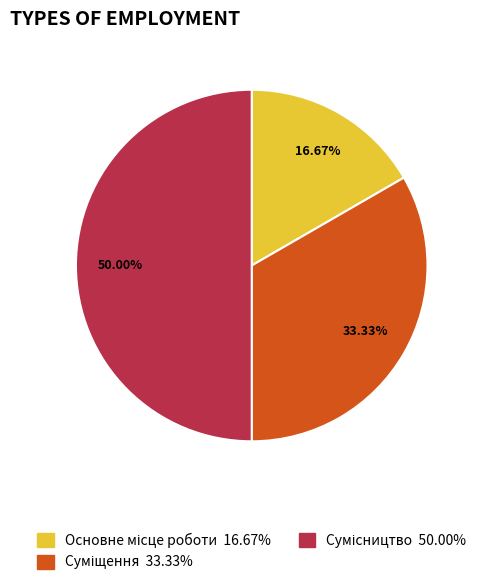

Combined, do Основне місце роботи and Суміщення account for over 50%?

No